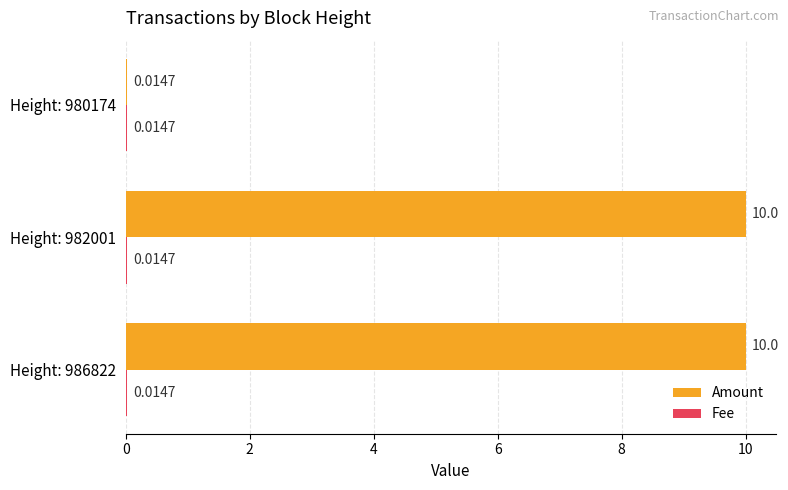

Which series has the largest total across all categories?

Amount